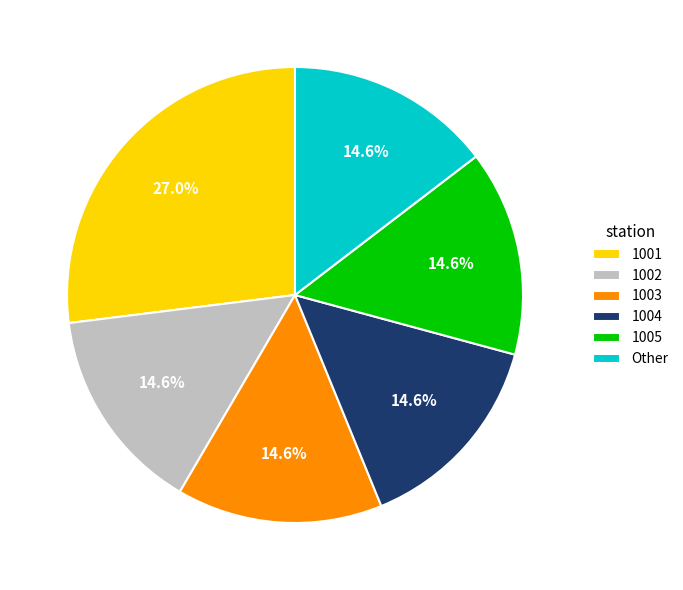

How many segments does this pie chart have?

6